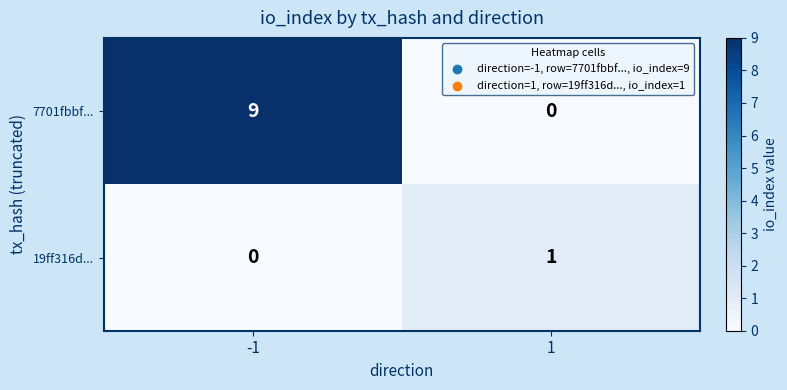

List the series in order of their overall mean, highest first.

7701fbbf..., 19ff316d...